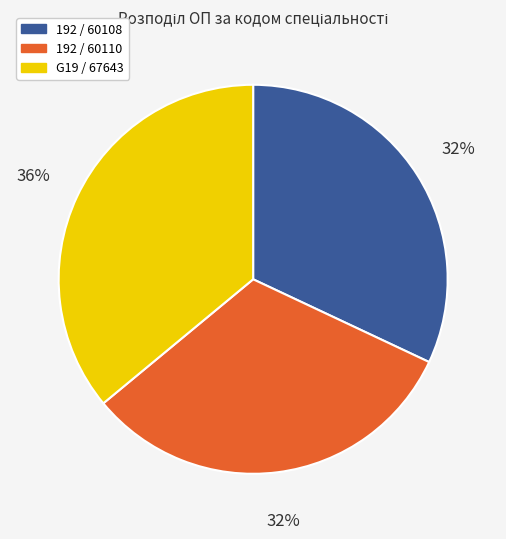

True or false: 192 / 60108 accounts for 32% of the total.

True